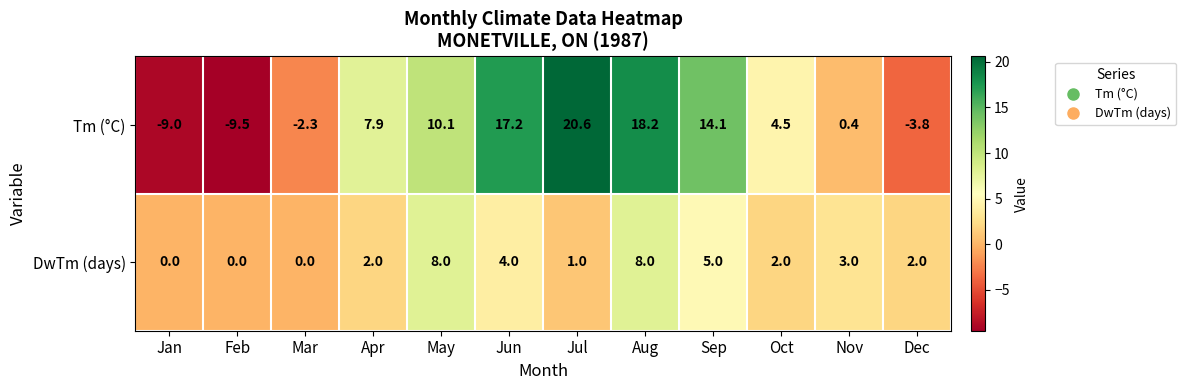

What is the total value across all series at Apr?

9.9